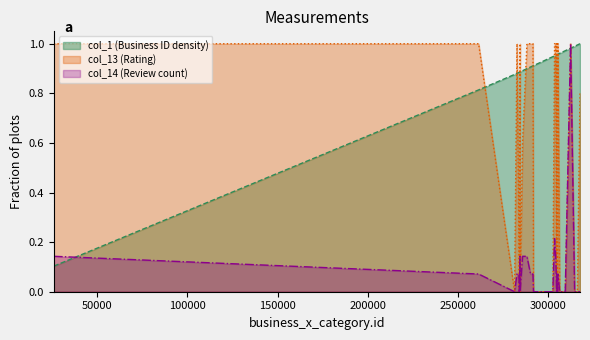

True or false: business_x_category.id has more than 1 interior local peaks.

False